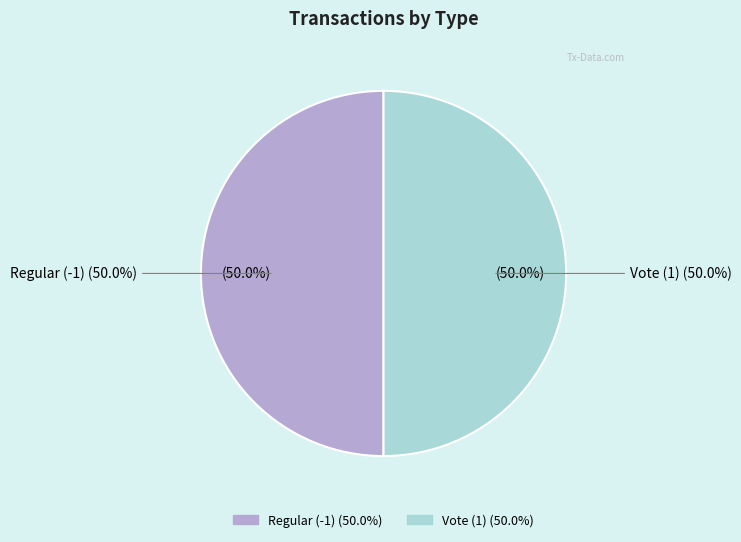

True or false: Vote (1) accounts for 63% of the total.

False